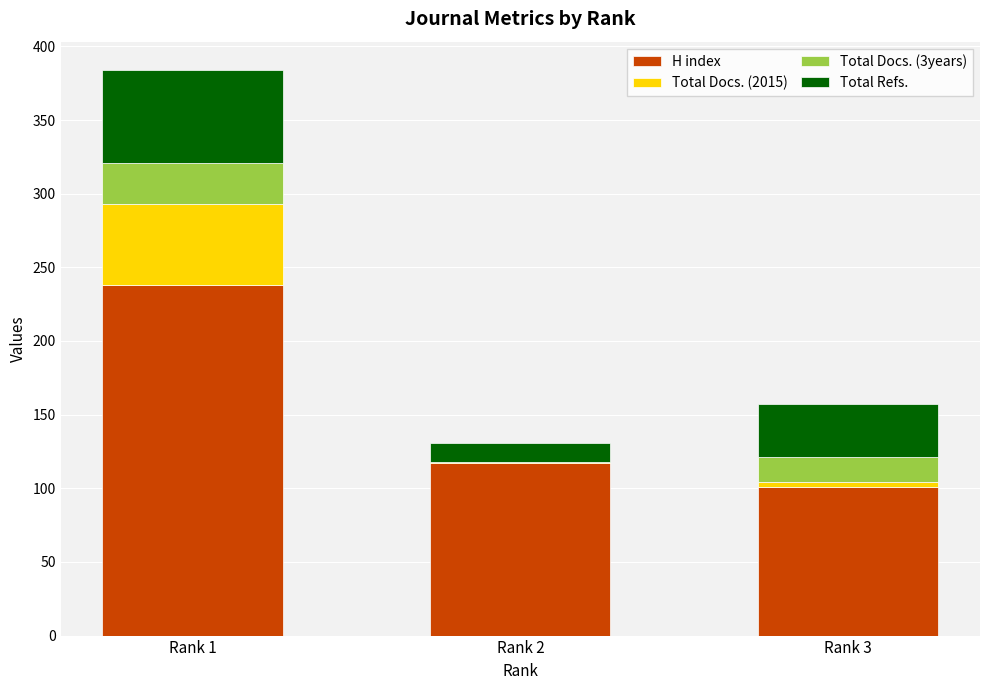

Where is H index nearest to the value 169?

Rank 2